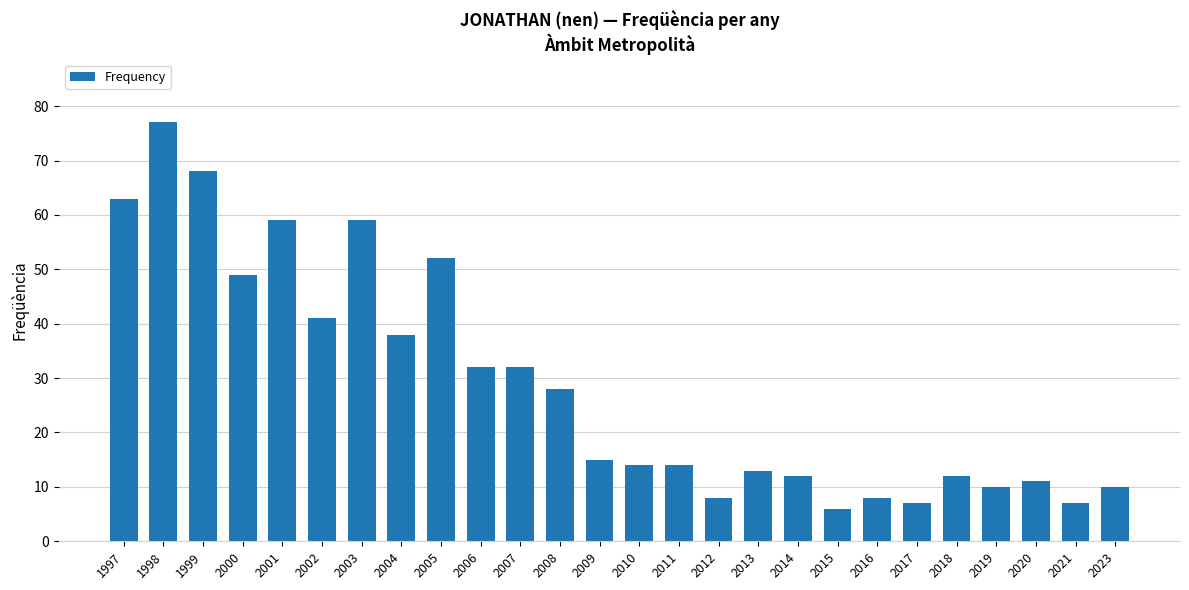

What is the ratio of the value at 2000 to the value at 2004?

1.3